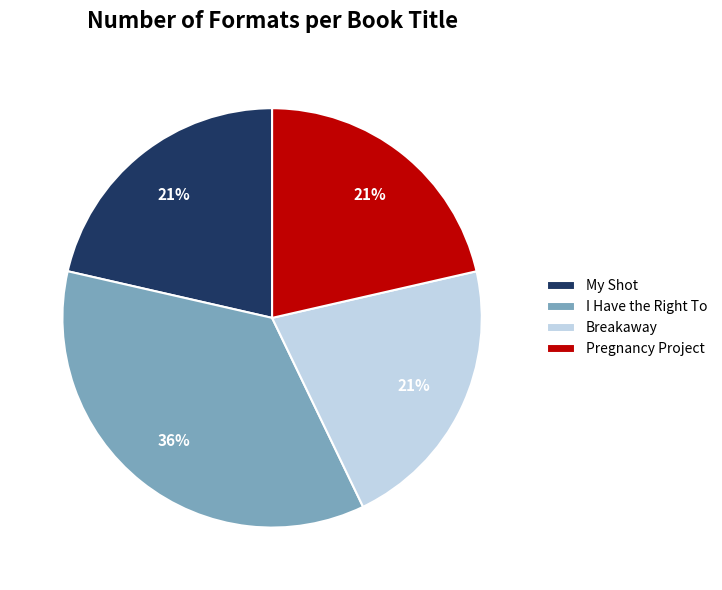

What percentage is the My Shot slice, to the nearest percent?

21%